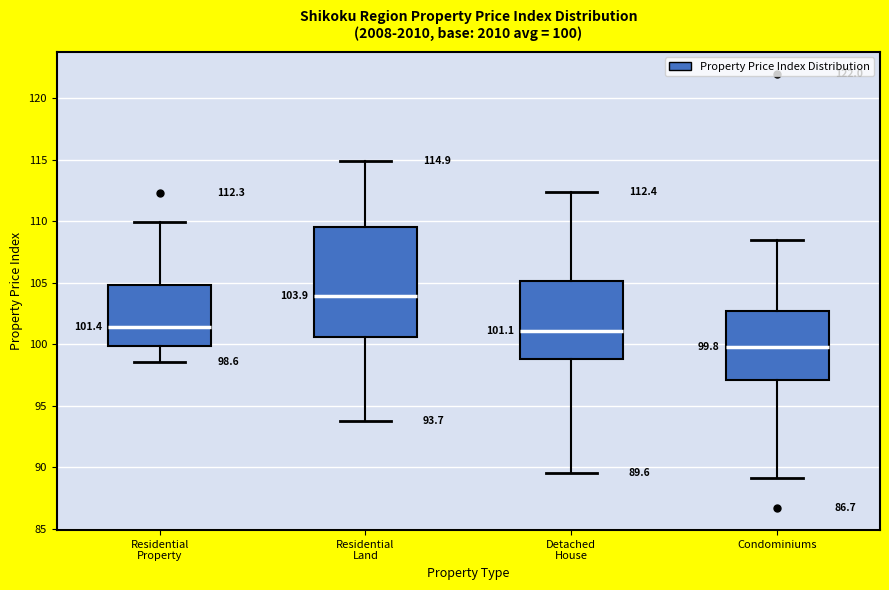

Which box has the lowest median line?

Condominiums